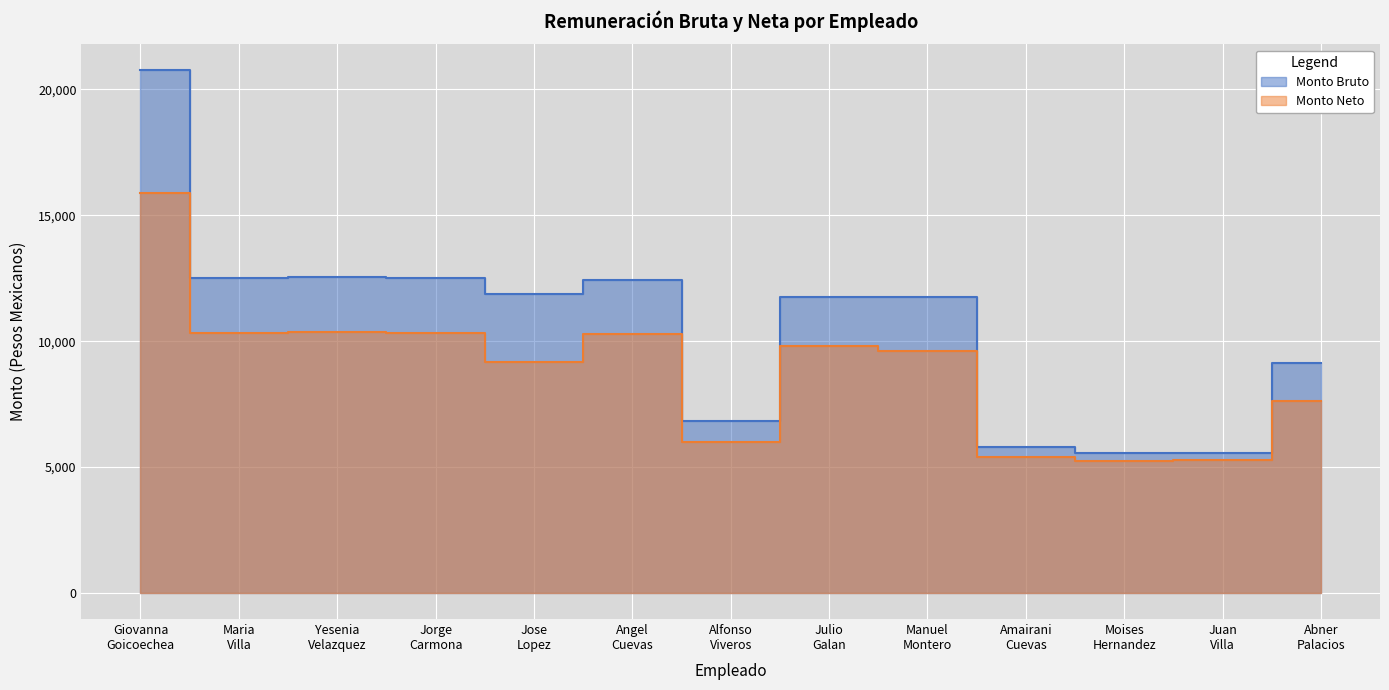

Reading left to right, extract all data points from this chart.

Monto Bruto: 20751.8	12509.9	12539.9	12509.9	11856.5	12424.4	6828.3	11736.4	11736.4	5809.8	5555.8	5555.8	9120.8
Monto Neto: 15903.4	10328.1	10349.9	10328.1	9153.1	10267.9	5993.0	9813.4	9600.0	5412.1	5231.5	5292.1	7629.9